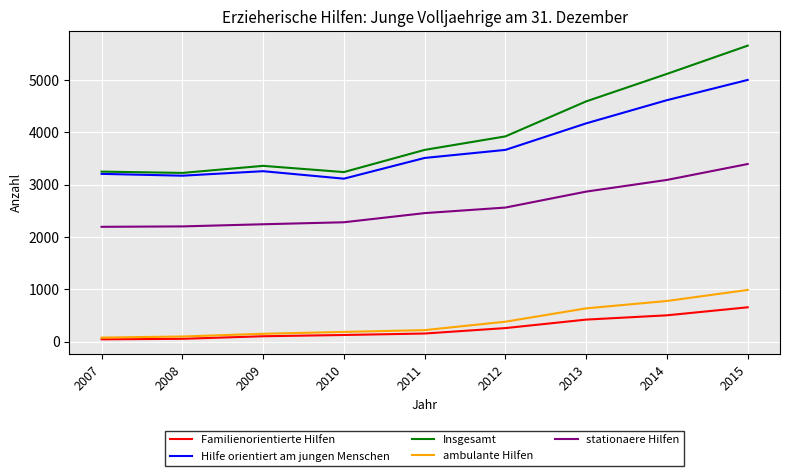

Rank the series by their maximum value, from highest to lowest.

Insgesamt, Hilfe orientiert am jungen Menschen, stationaere Hilfen, ambulante Hilfen, Familienorientierte Hilfen